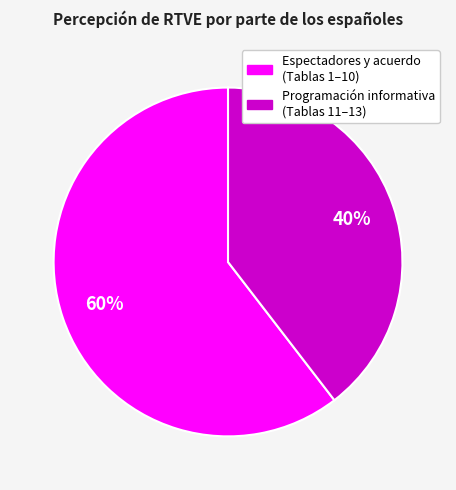

To the nearest percent, what is the average slice percentage?

50%